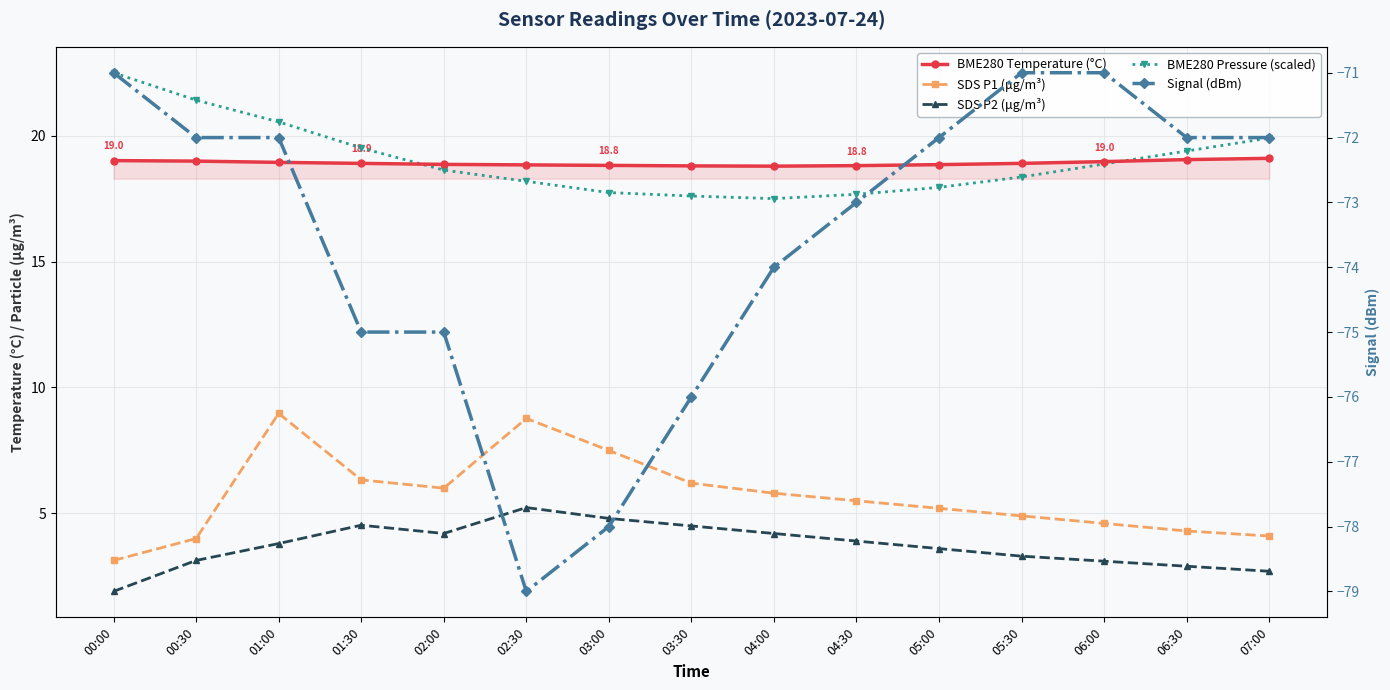

Reading right to left, list all the values displayed in this chart.

BME280 Temperature (°C): 07:00=19.1	06:30=19.1	06:00=19.0	05:30=18.9	05:00=18.9	04:30=18.8	04:00=18.8	03:30=18.8	03:00=18.8	02:30=18.8	02:00=18.9	01:30=18.9	01:00=18.9	00:30=19.0	00:00=19.0
SDS P1 (μg/m³): 07:00=4.1	06:30=4.3	06:00=4.6	05:30=4.9	05:00=5.2	04:30=5.5	04:00=5.8	03:30=6.2	03:00=7.5	02:30=8.8	02:00=6.0	01:30=6.3	01:00=9.0	00:30=4.0	00:00=3.1
SDS P2 (μg/m³): 07:00=2.7	06:30=2.9	06:00=3.1	05:30=3.3	05:00=3.6	04:30=3.9	04:00=4.2	03:30=4.5	03:00=4.8	02:30=5.2	02:00=4.2	01:30=4.5	01:00=3.8	00:30=3.1	00:00=1.9
BME280 Pressure (scaled): 07:00=19.9	06:30=19.4	06:00=18.9	05:30=18.4	05:00=17.9	04:30=17.7	04:00=17.5	03:30=17.6	03:00=17.7	02:30=18.2	02:00=18.6	01:30=19.5	01:00=20.5	00:30=21.4	00:00=22.5
Signal (dBm): 07:00=-72.0	06:30=-72.0	06:00=-71.0	05:30=-71.0	05:00=-72.0	04:30=-73.0	04:00=-74.0	03:30=-76.0	03:00=-78.0	02:30=-79.0	02:00=-75.0	01:30=-75.0	01:00=-72.0	00:30=-72.0	00:00=-71.0